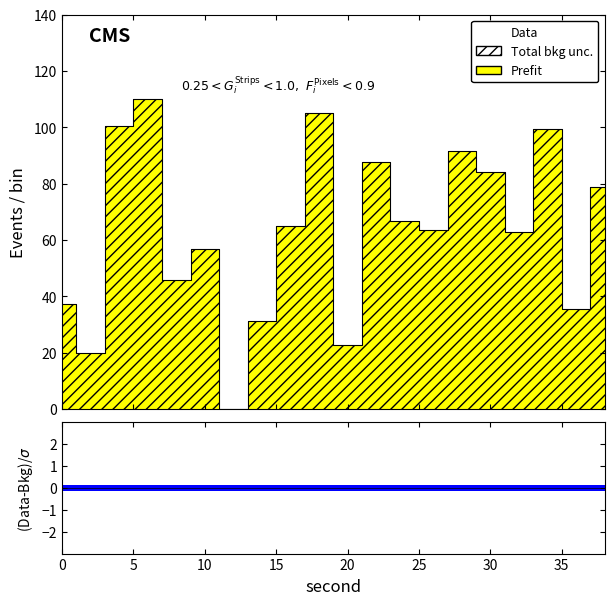

What is the difference between the maximum and minimum values?

110.0